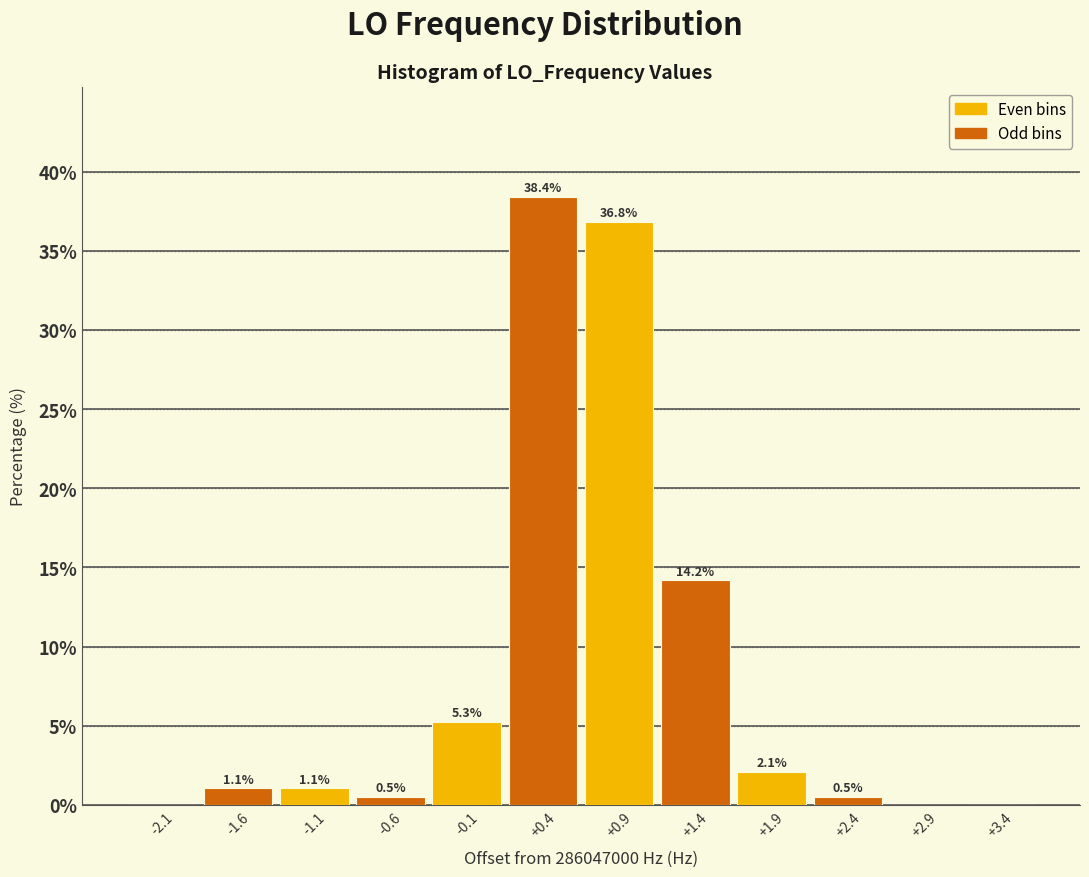

Which range on the x-axis has the tallest bar?

0.2 to 0.7